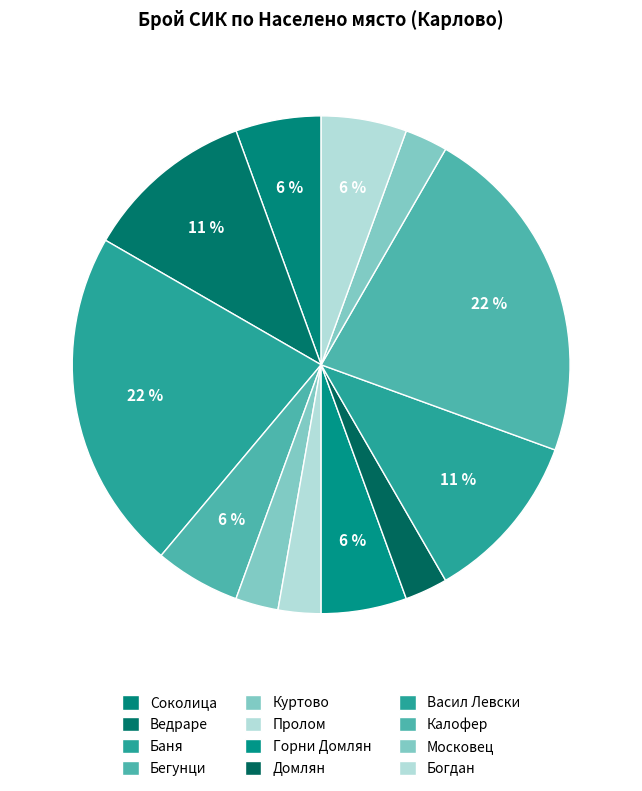

Count the number of slices in the pie.

12